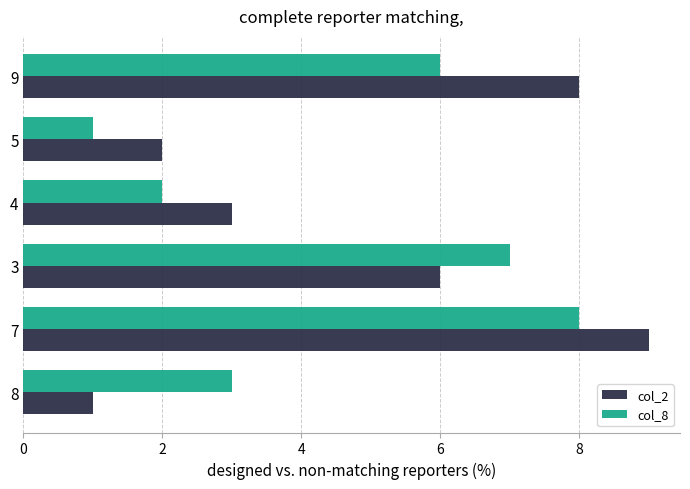

Rank the series by their maximum value, from highest to lowest.

col_2, col_8